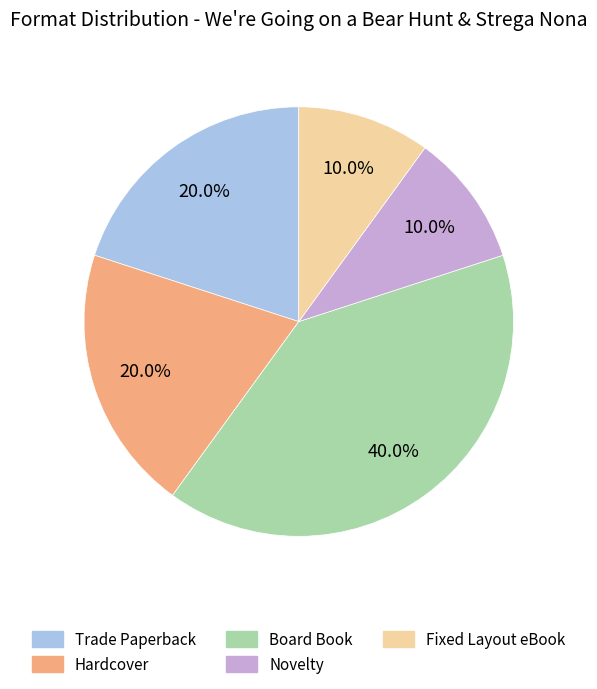

To the nearest percent, what is the combined percentage of Fixed Layout eBook and Board Book?

50%